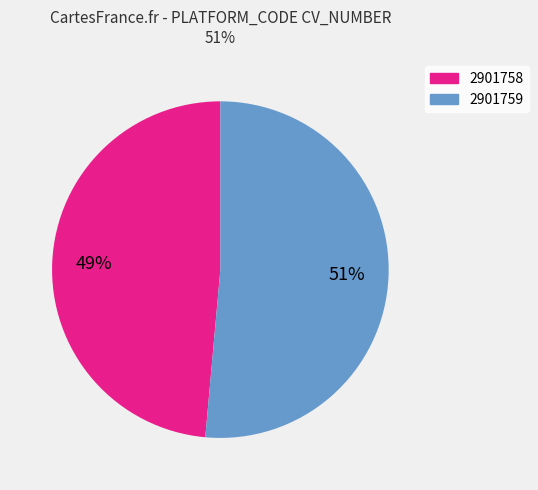

The 2901759 slice represents 51% of the pie. True or false?

True